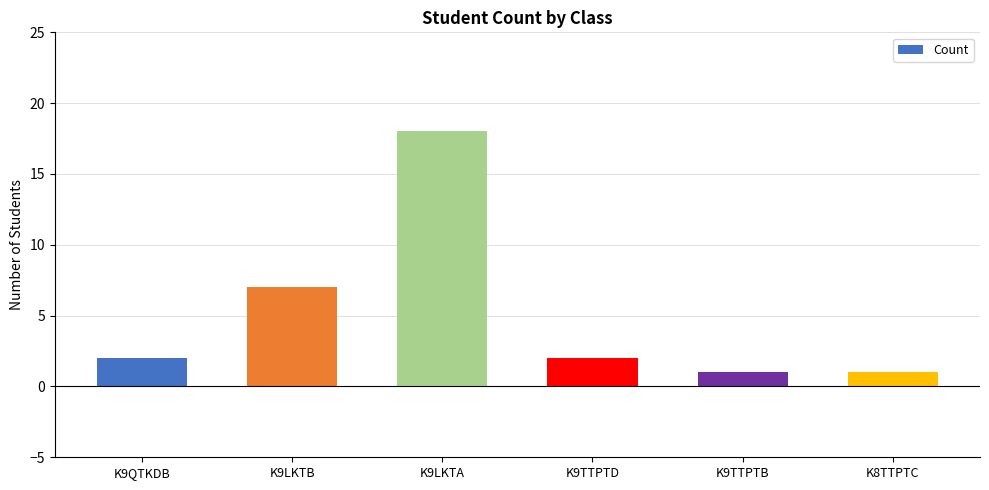

At which category does the chart reach its peak across all series?

K9LKTA